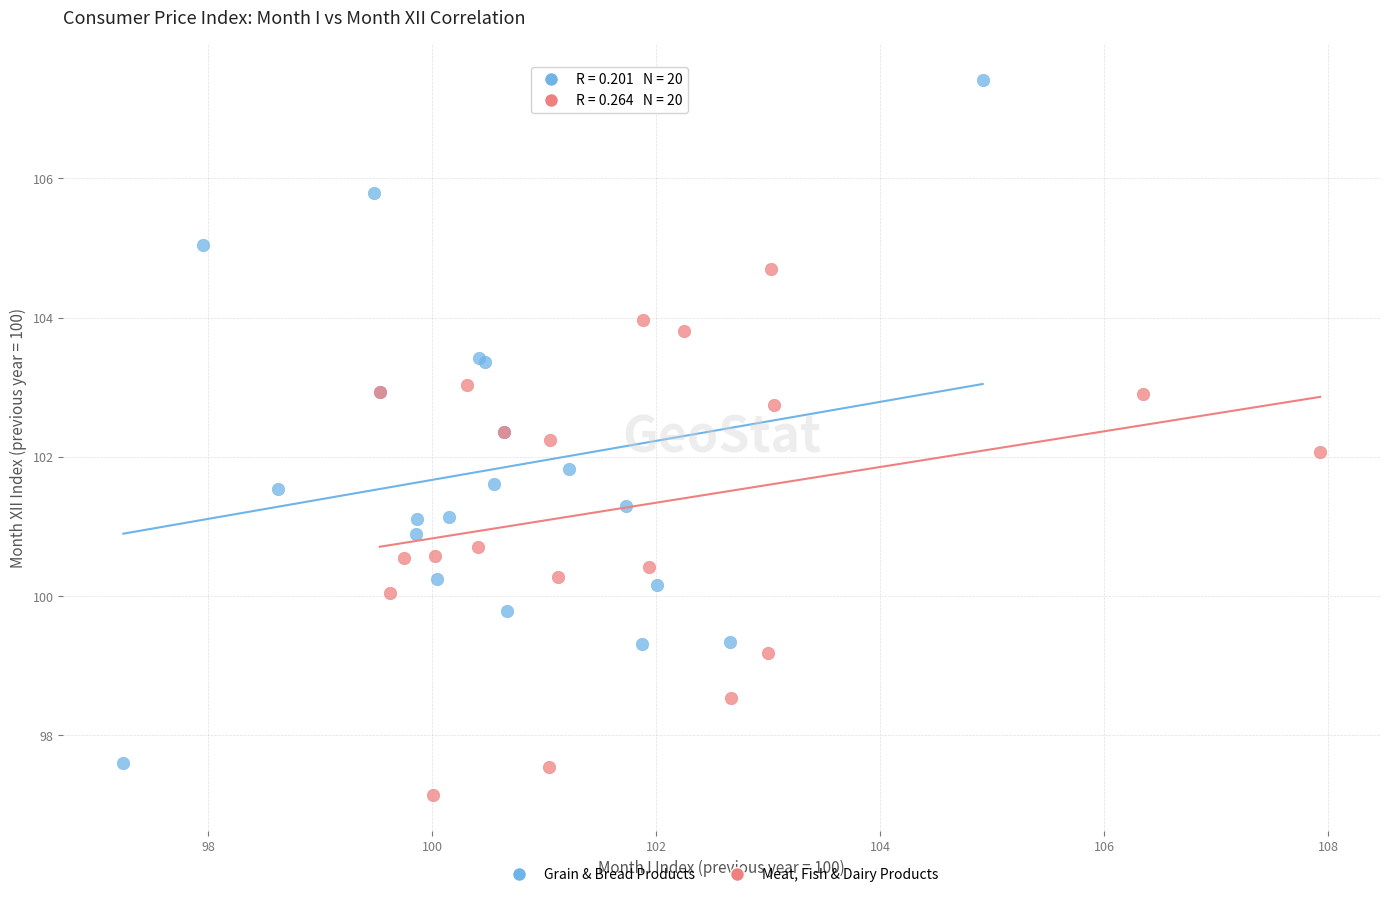

Which series has the widest spread of Y values?

Grain & Bread Products